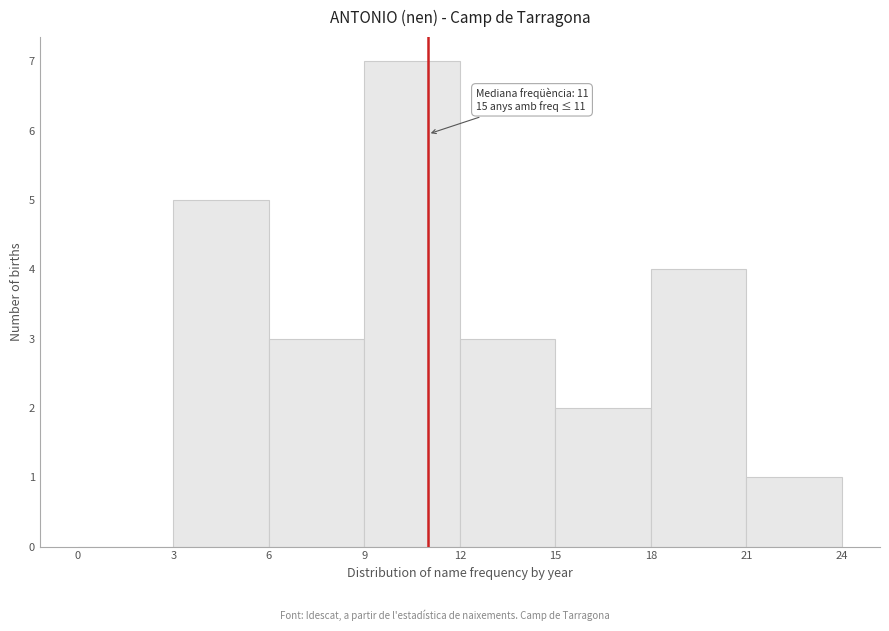

Over which range of the x-axis is the bar tallest?

9 to 12